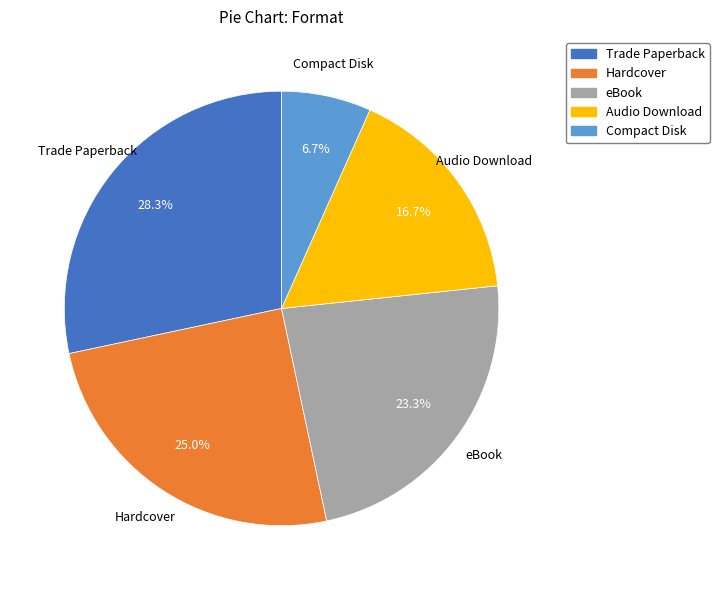

Between Audio Download and Compact Disk, which is larger?

Audio Download